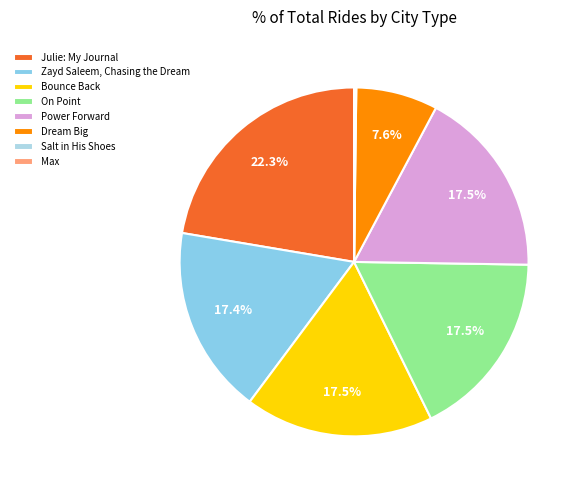

To the nearest percent, what is the average slice percentage?

12%